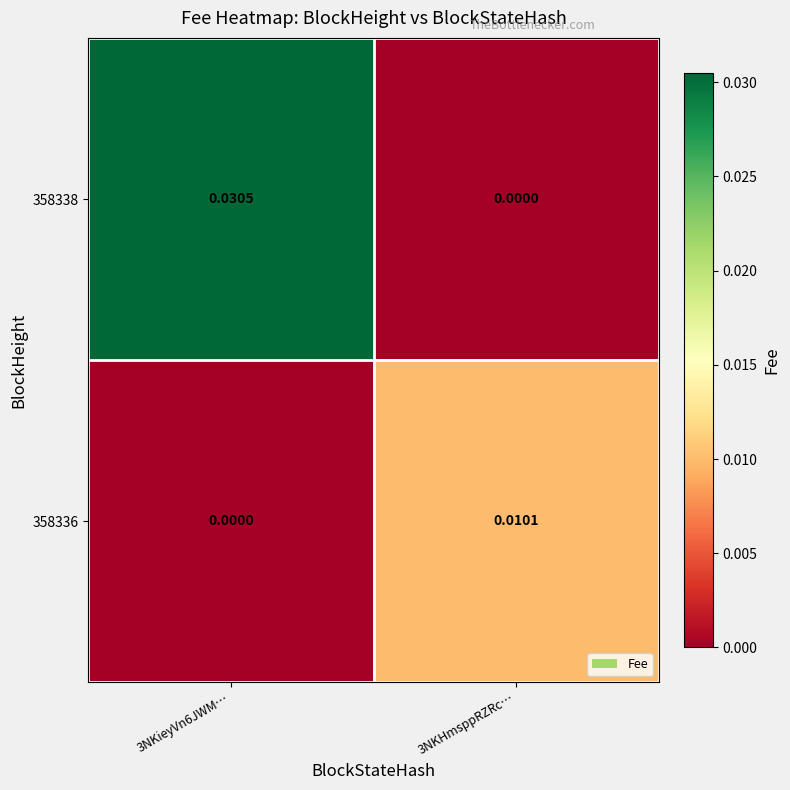

Which series has the largest range (max minus min)?

358338